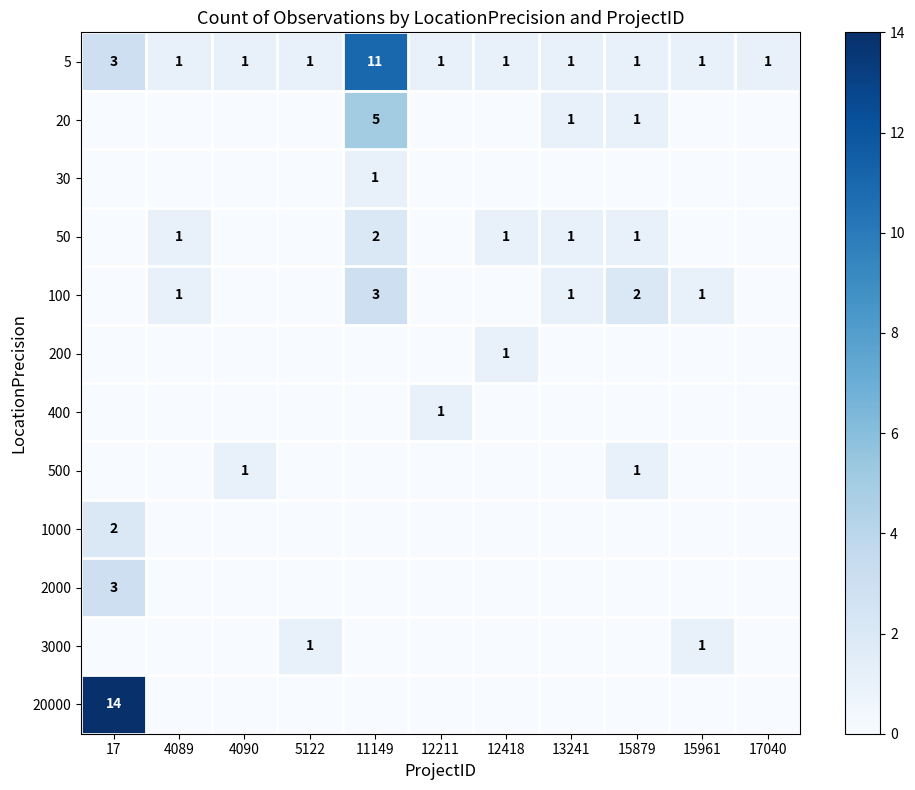

What is the difference between the maximum and minimum values in the 5 series?

10